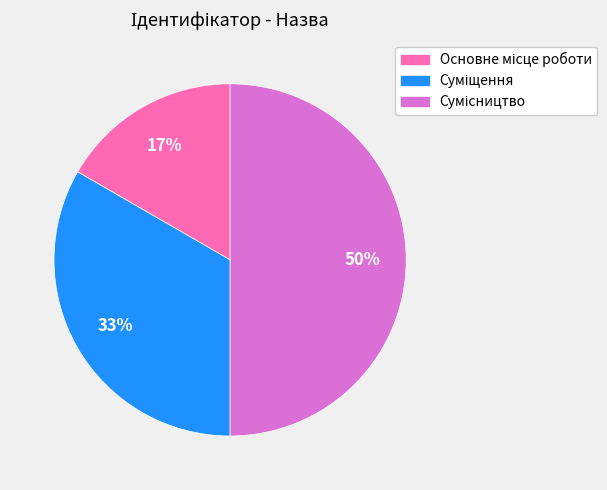

To the nearest percent, what is the average slice percentage?

33%